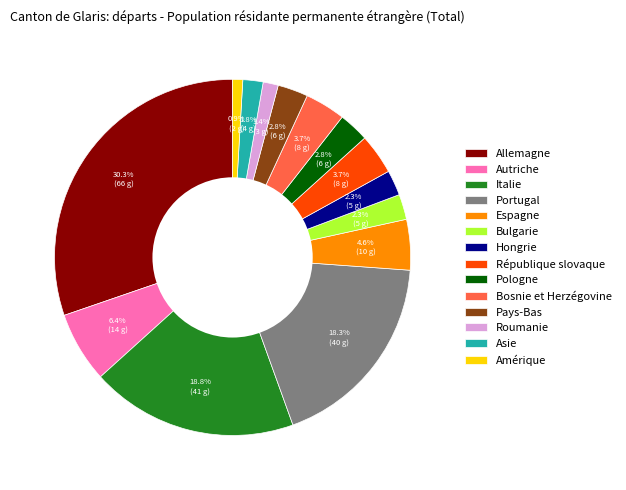

Does Espagne account for over 50% of the chart?

No